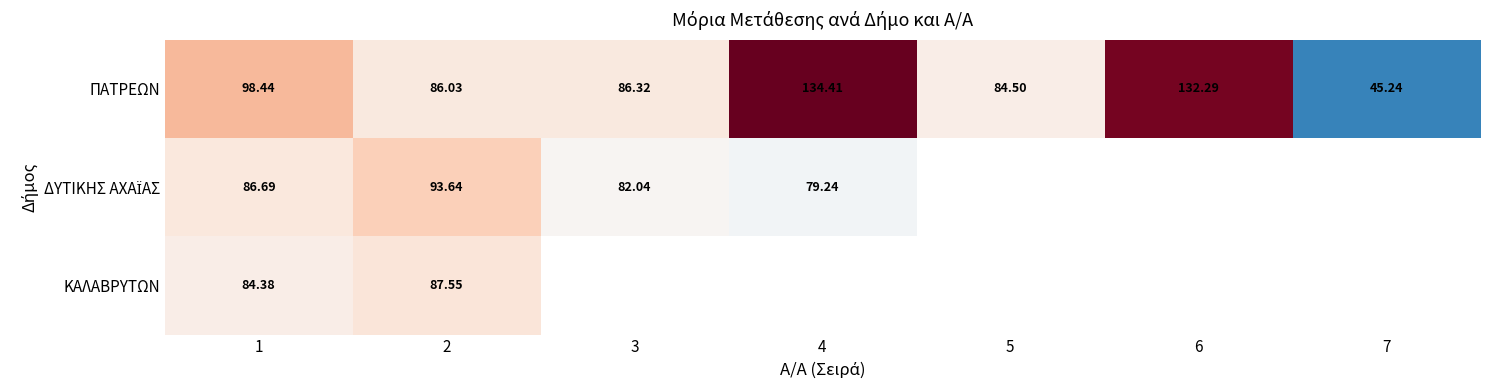

How many distinct data groups are displayed?

3